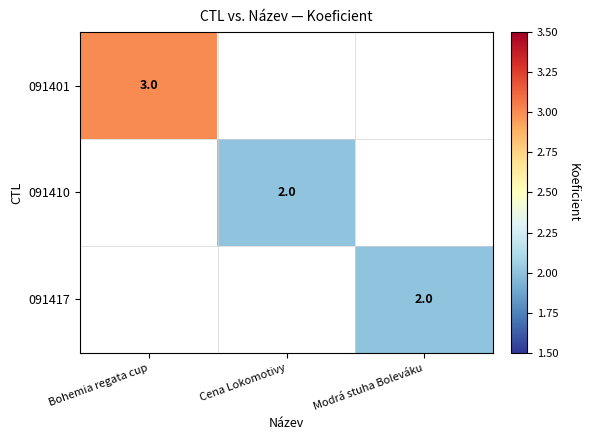

How many series are shown in this chart?

3